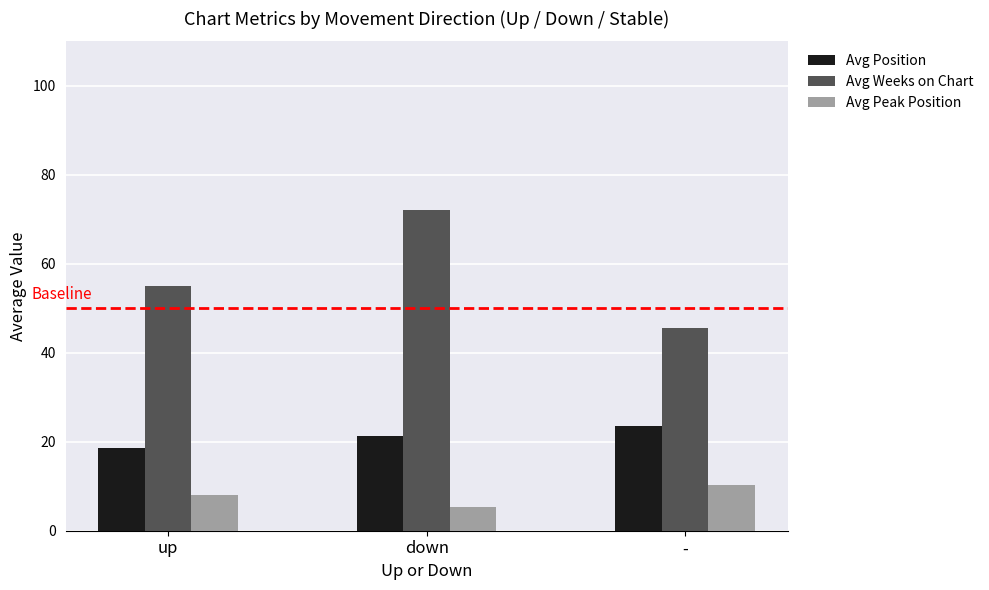

Count the Avg Position values in the range 18 to 23.

2